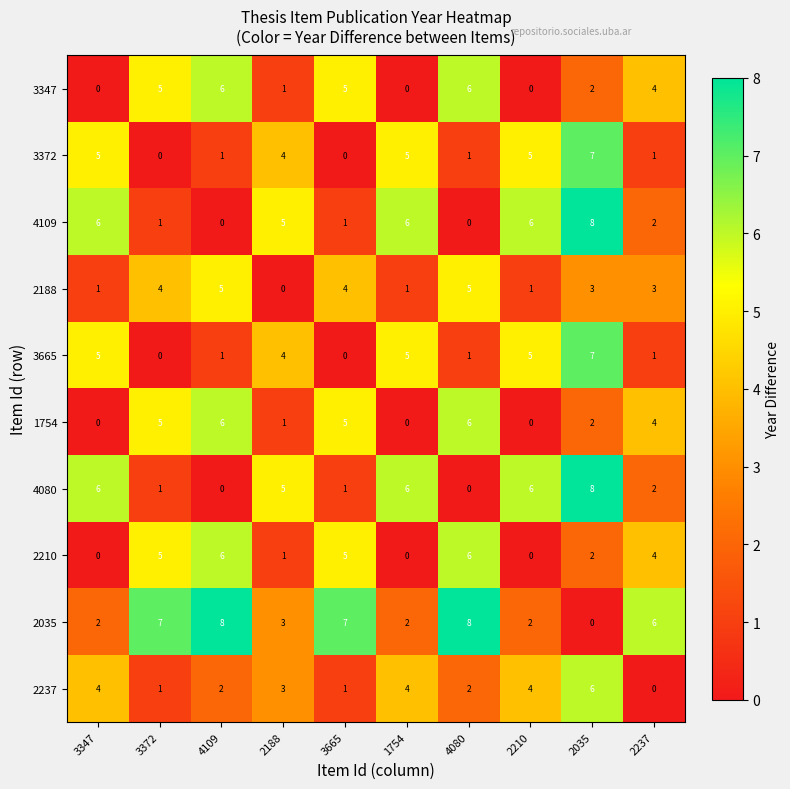

At which category is the sum across all series the highest?

2035